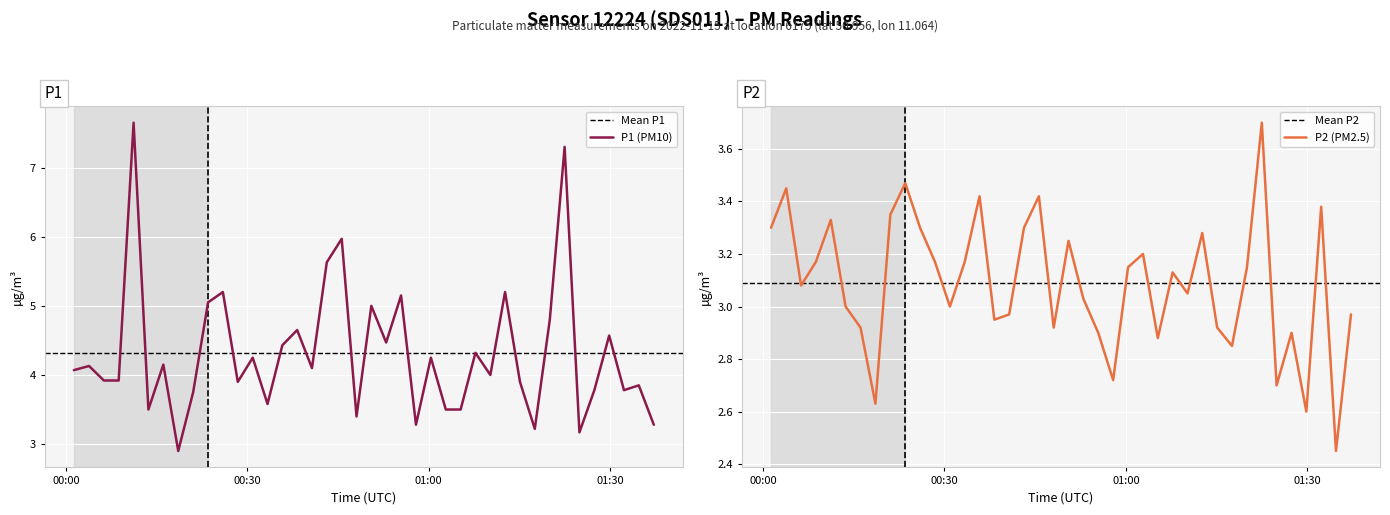

What is the sum of all P1 values?

172.5